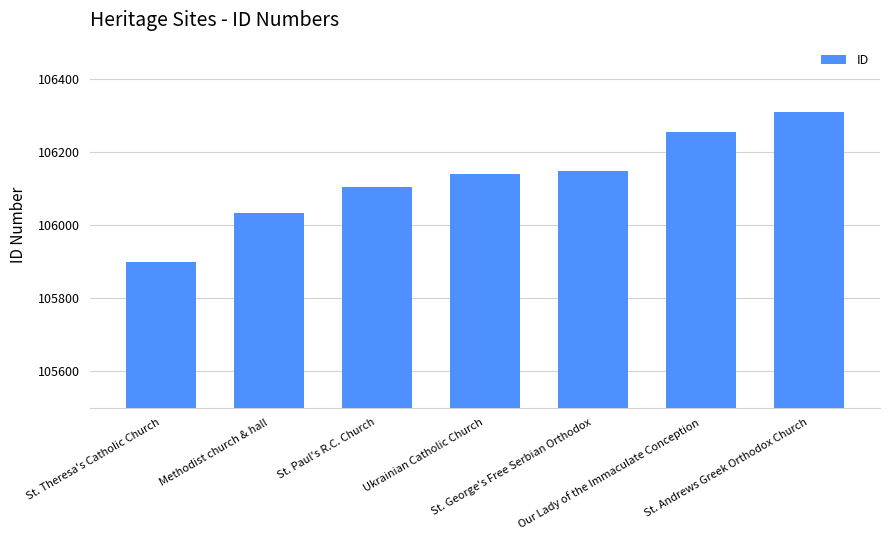

Reading right to left, list all the values displayed in this chart.

106309	106254	106149	106139	106104	106033	105899